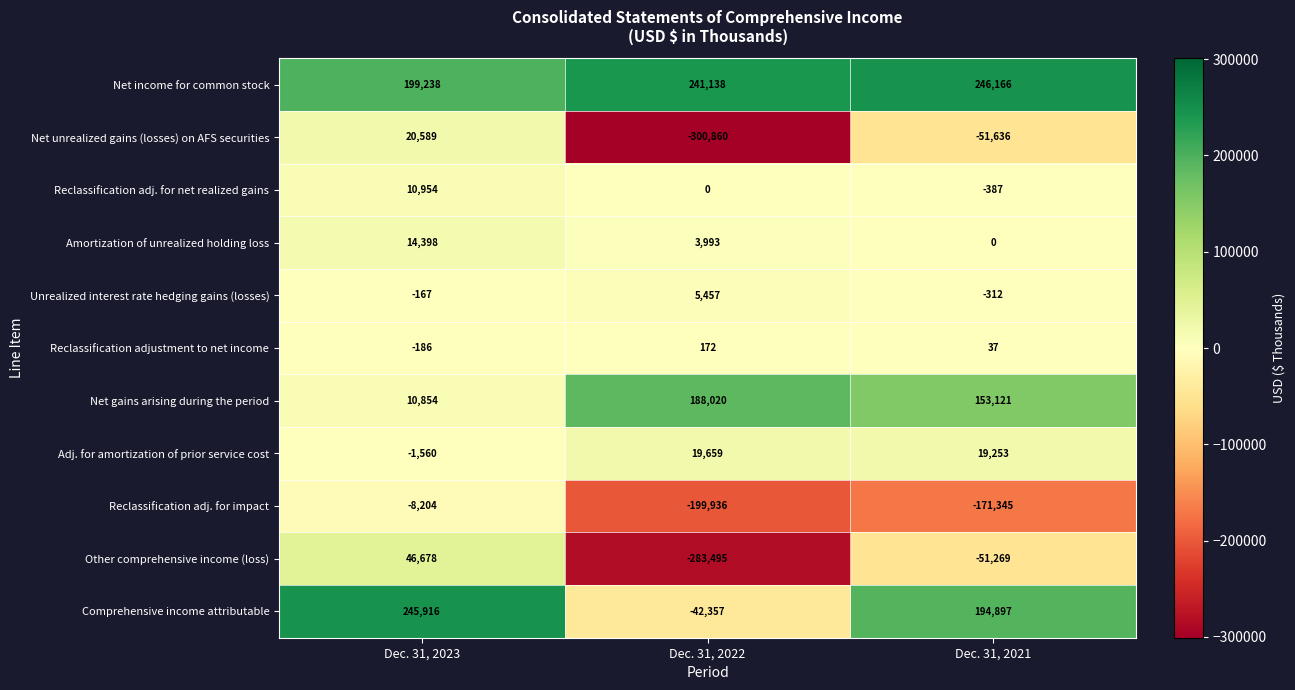

What is the difference between the Net unrealized gains (losses) on AFS securities values at Dec. 31, 2023 and Dec. 31, 2021?

72225